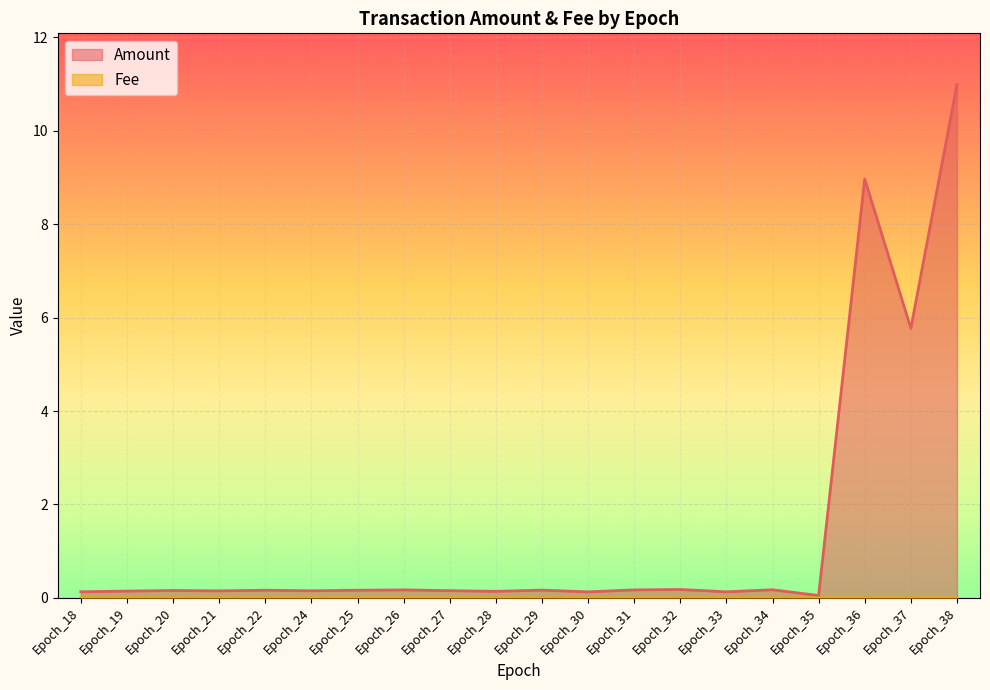

What are all the series names shown in the legend?

Amount, Fee